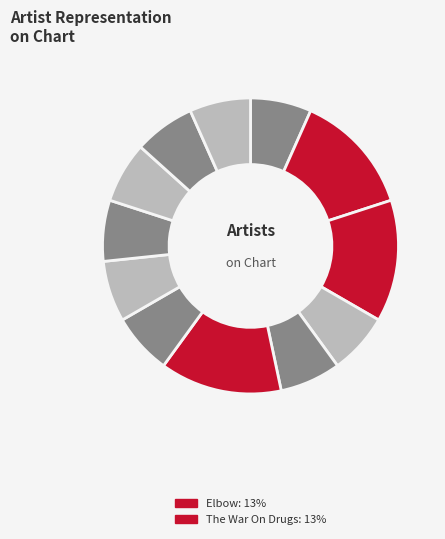

To the nearest percent, what is the difference between the largest and smallest slice percentages?

7%